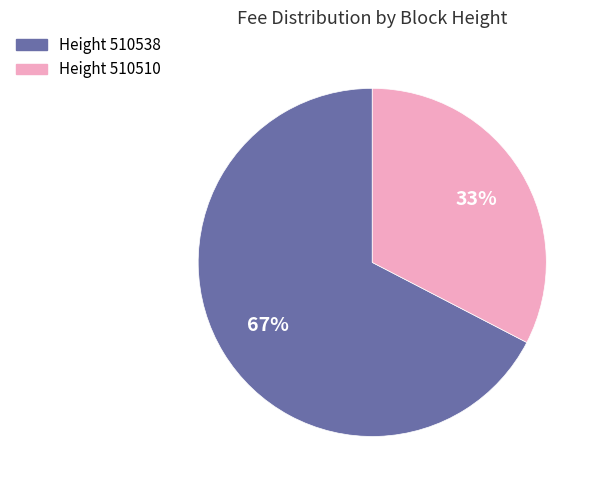

Is there any slice that represents more than half of the pie?

Yes